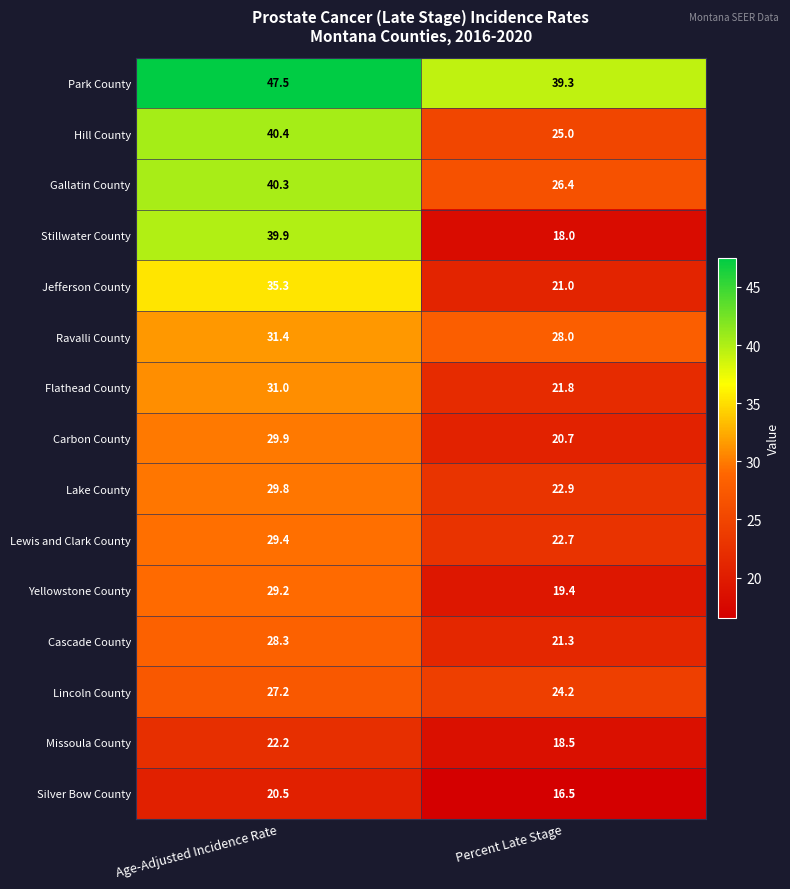

What is the spread (max minus min) of values at Age-Adjusted Incidence Rate?

27.0